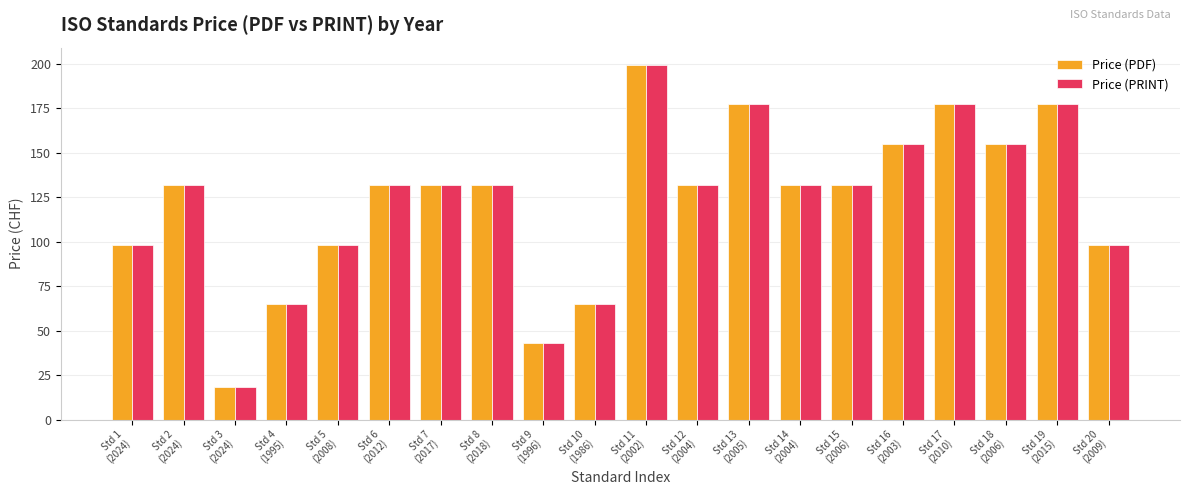

What is the label of the 19th bar from the right?

Std 2
(2024)